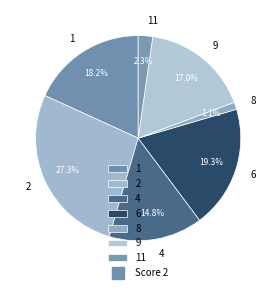

Which category has the smallest portion of the pie?

8